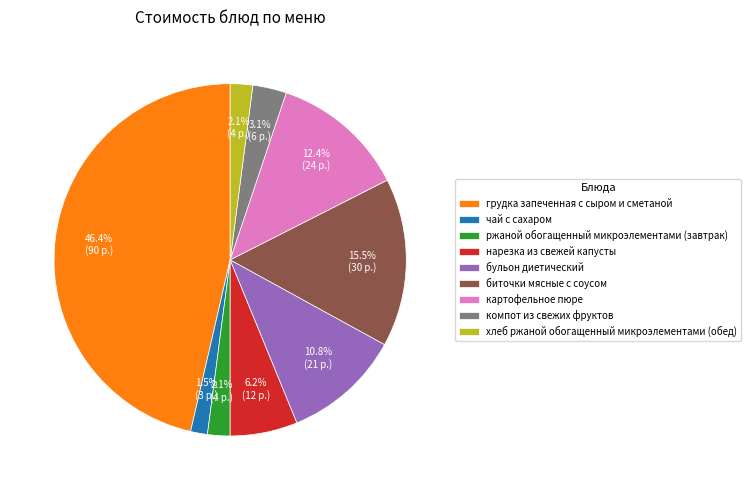

What is the total percentage of бульон диетический and нарезка из свежей капусты?

17.0%